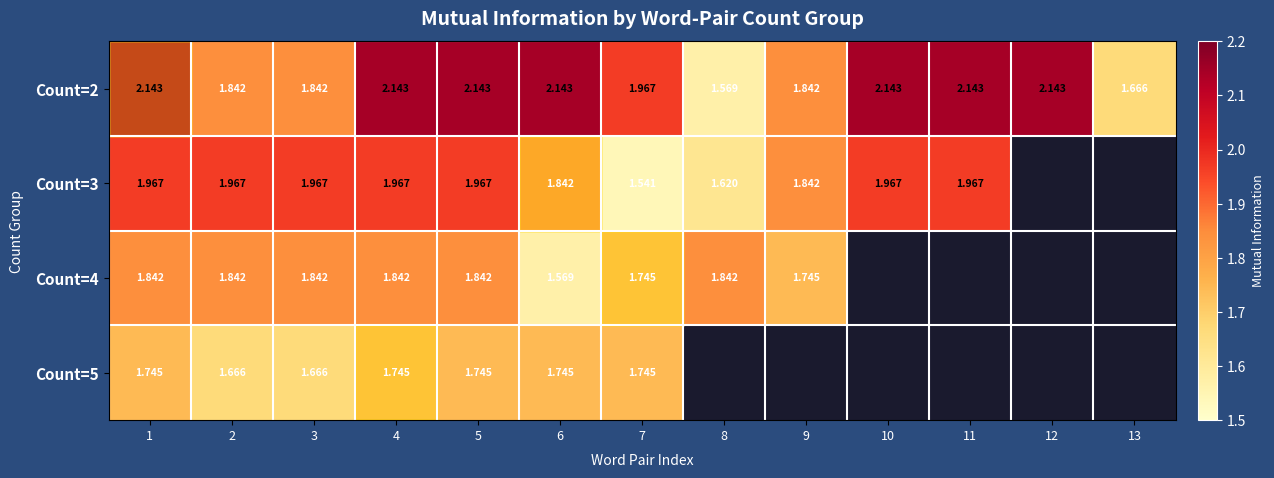

Which label corresponds to the largest value in the chart?

1